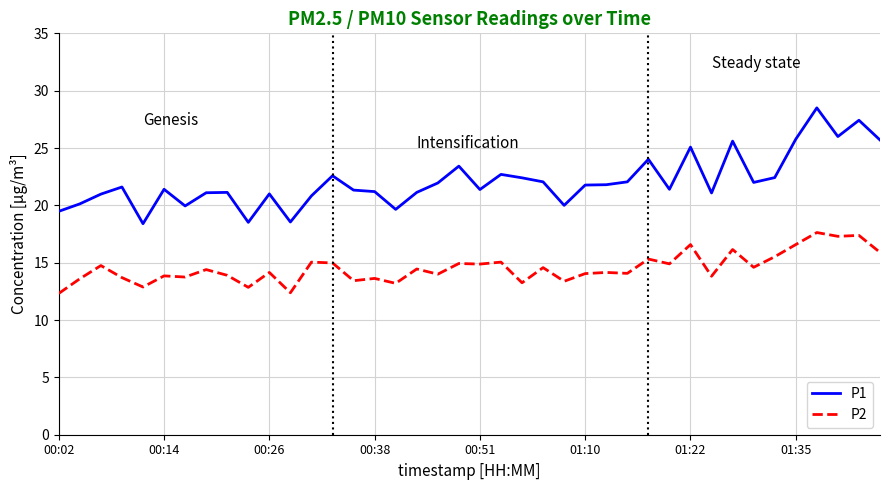

True or false: P1 and P2 intersect in this chart.

False